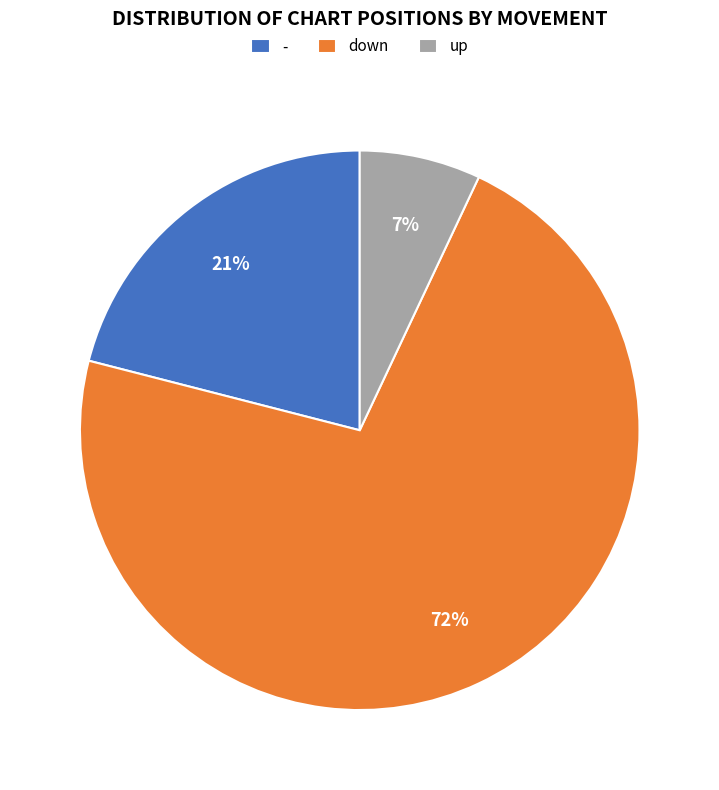

What percentage is the - slice, to the nearest percent?

21%